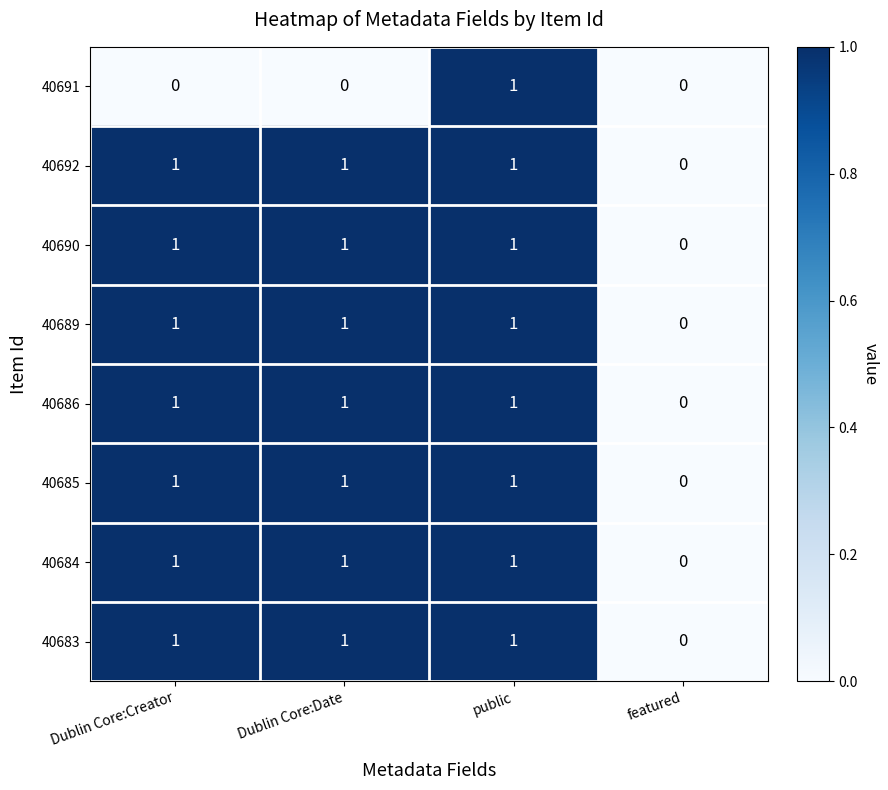

Is it true that 40685 equals 2 at Dublin Core:Date?

False